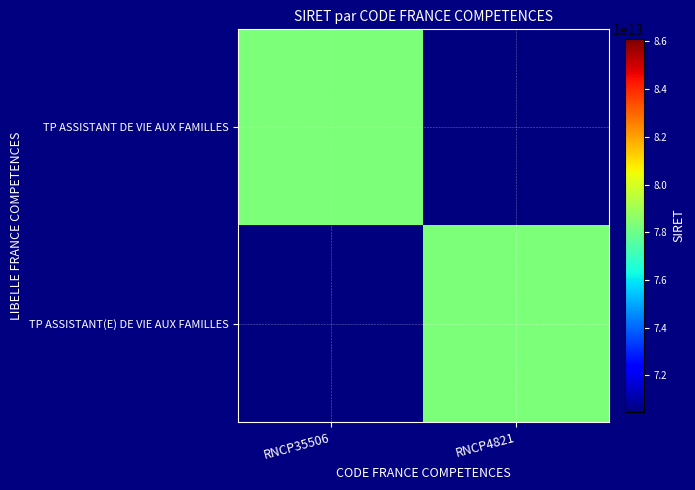

Reading left to right, extract all data points from this chart.

TP ASSISTANT DE VIE AUX FAMILLES: RNCP35506=78281552600051	RNCP4821=0
TP ASSISTANT(E) DE VIE AUX FAMILLES: RNCP35506=0	RNCP4821=78281552600051